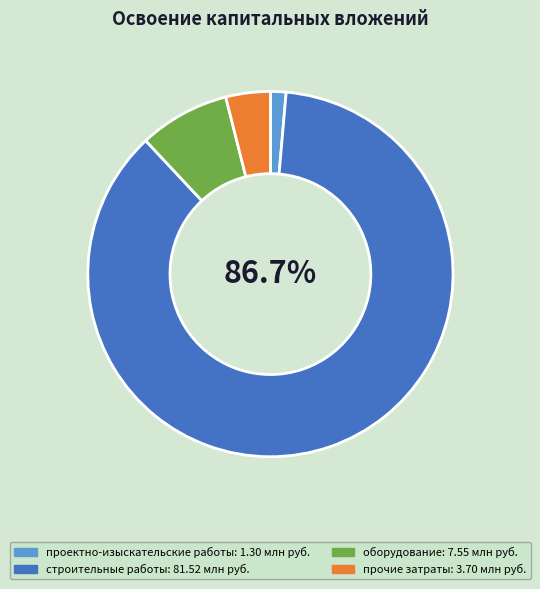

The проектно-изыскательские работы slice represents 11% of the pie. True or false?

False